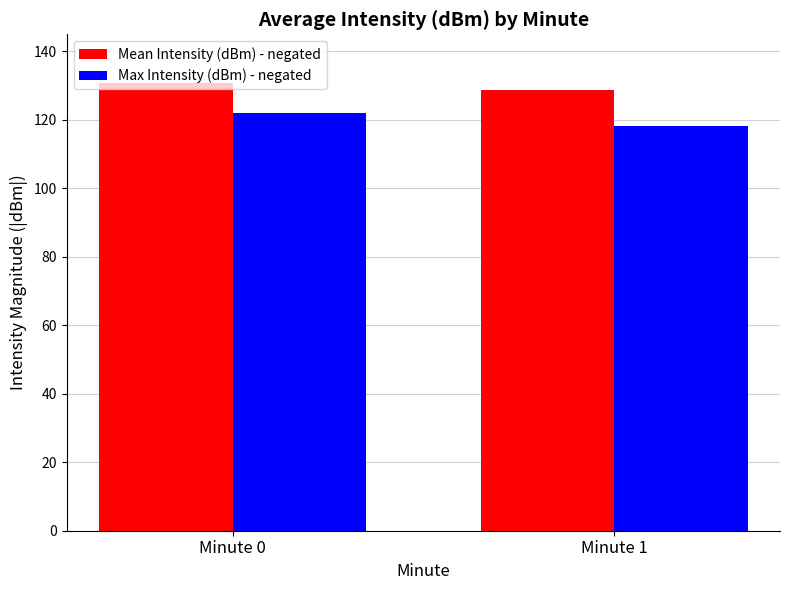

What is the maximum value shown in the chart?

130.9